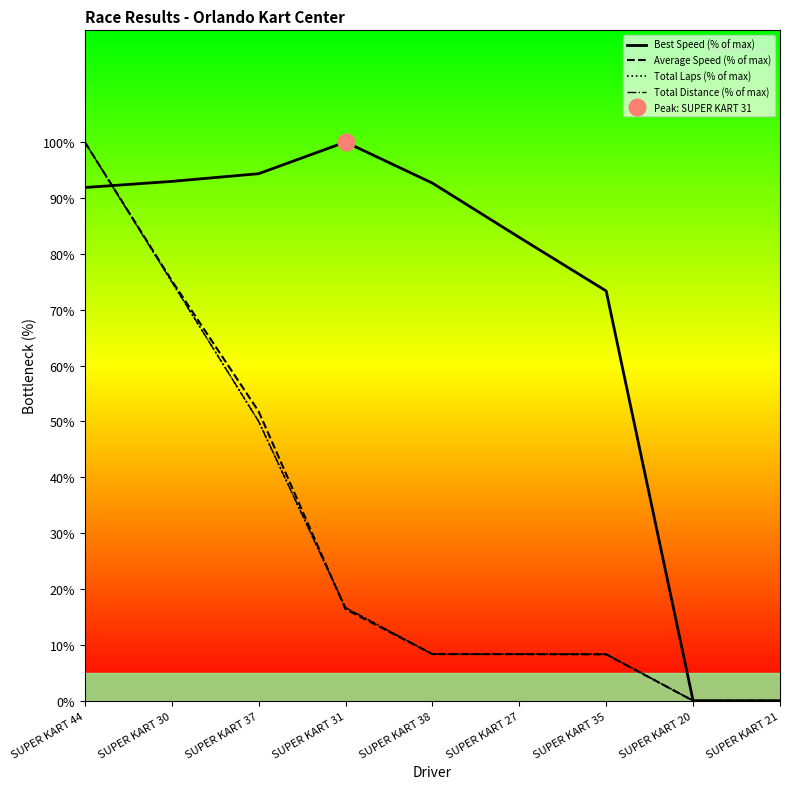

Is it true that Total Distance (% of max) equals 0.0 at SUPER KART 20?

True